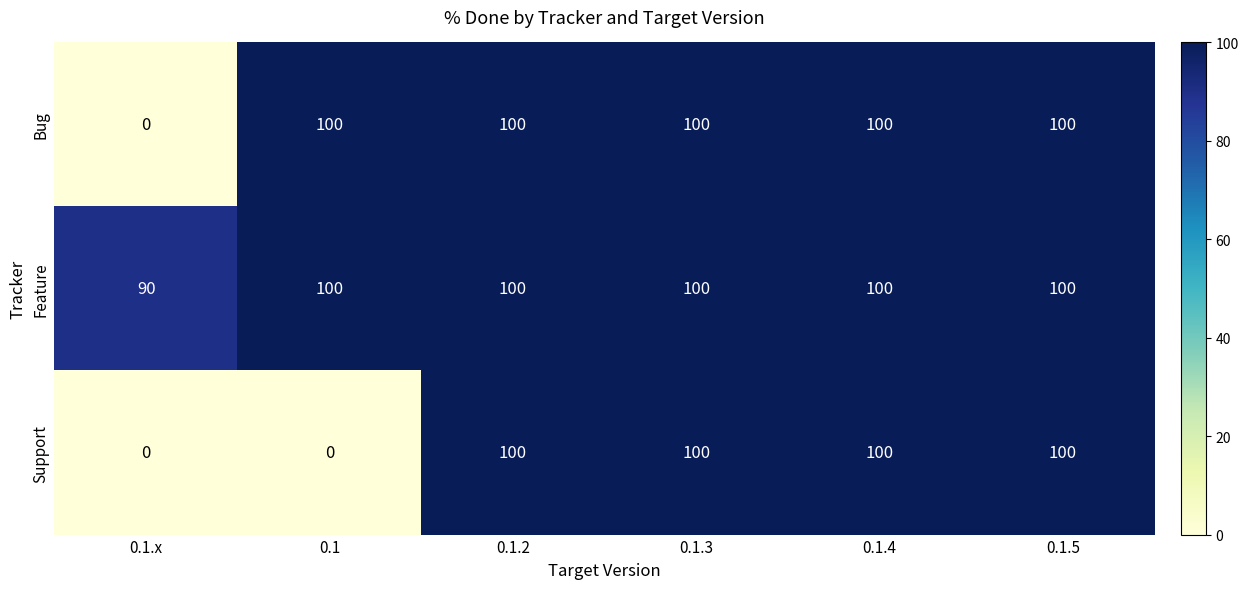

The value of Feature at 0.1.2 is 138. True or false?

False